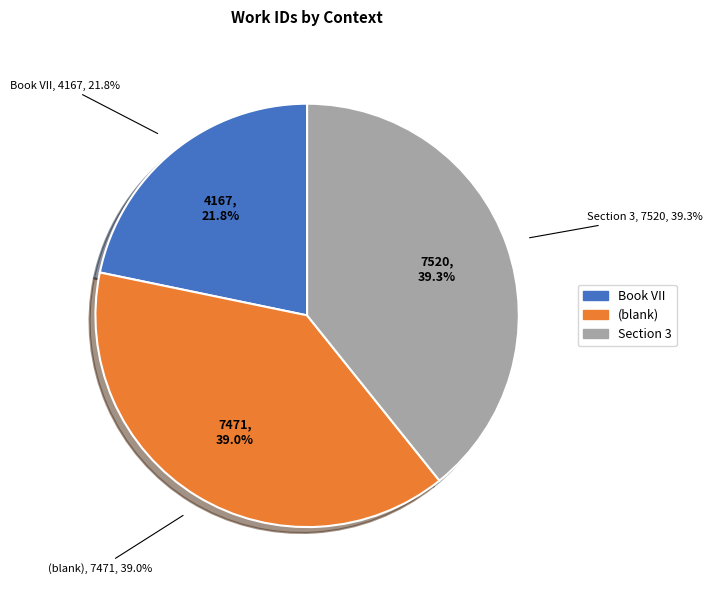

Is it true that Book VII is 22% of the pie?

True